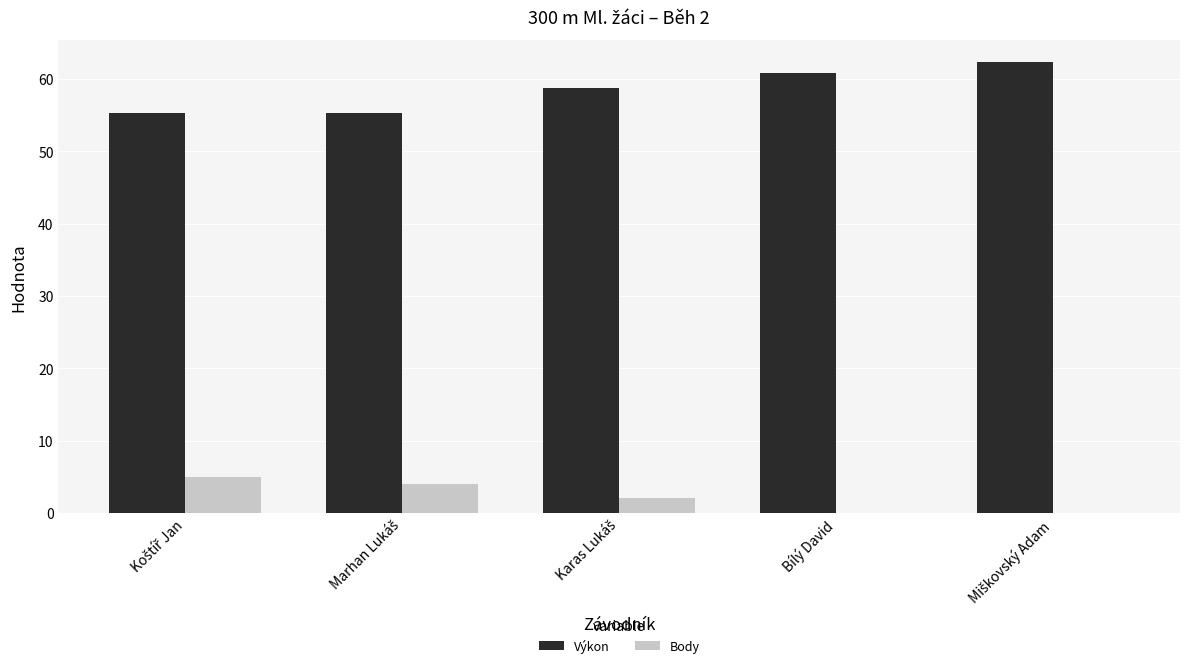

Count the number of categories in the chart.

5